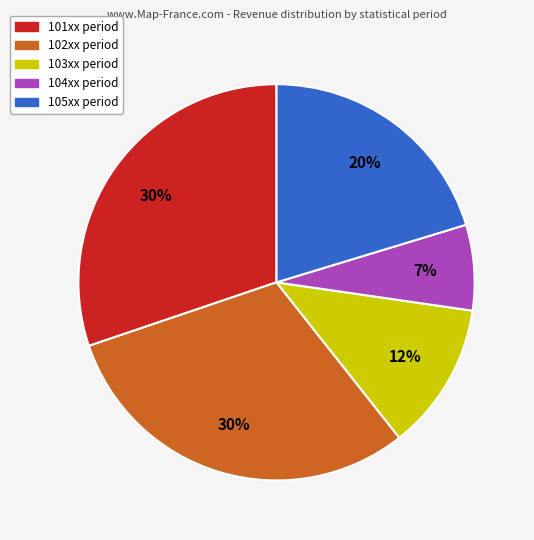

Which category has the smallest portion of the pie?

104xx period